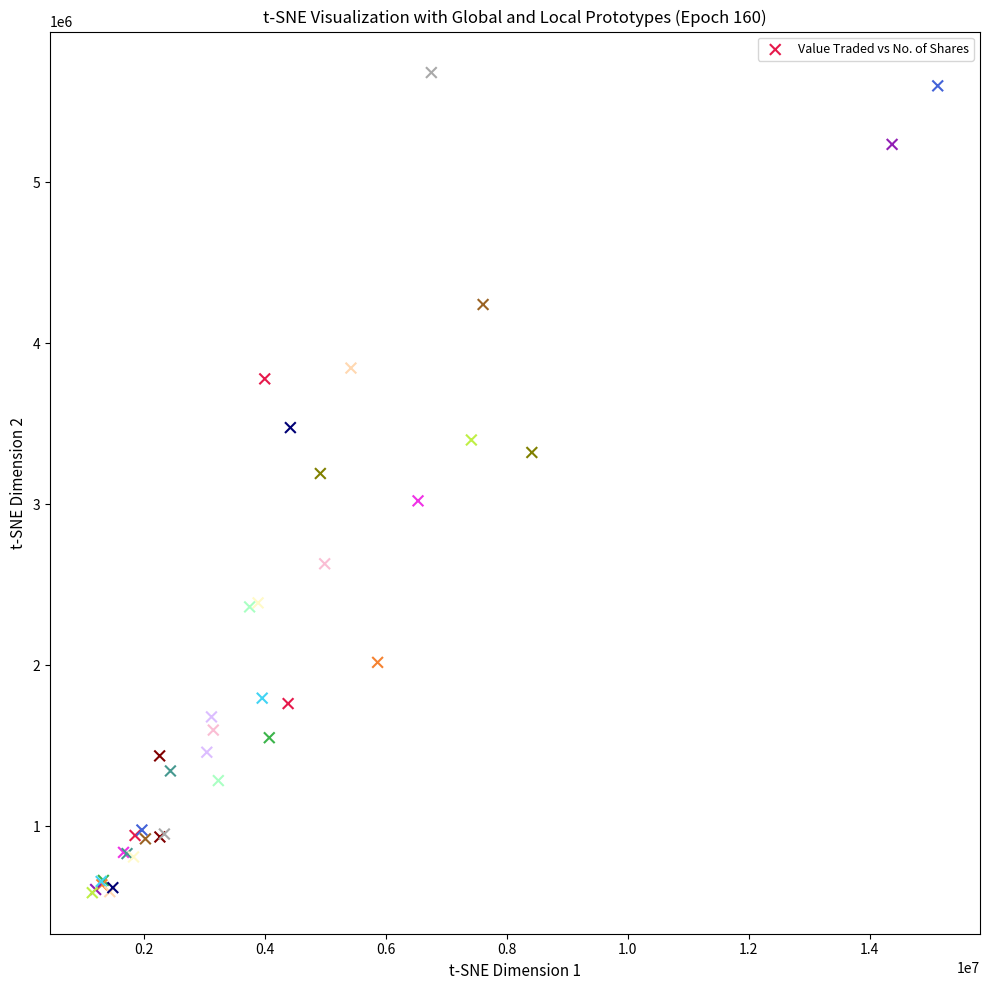

What Y value in the scatter plot is closest to 3134173?

3190900